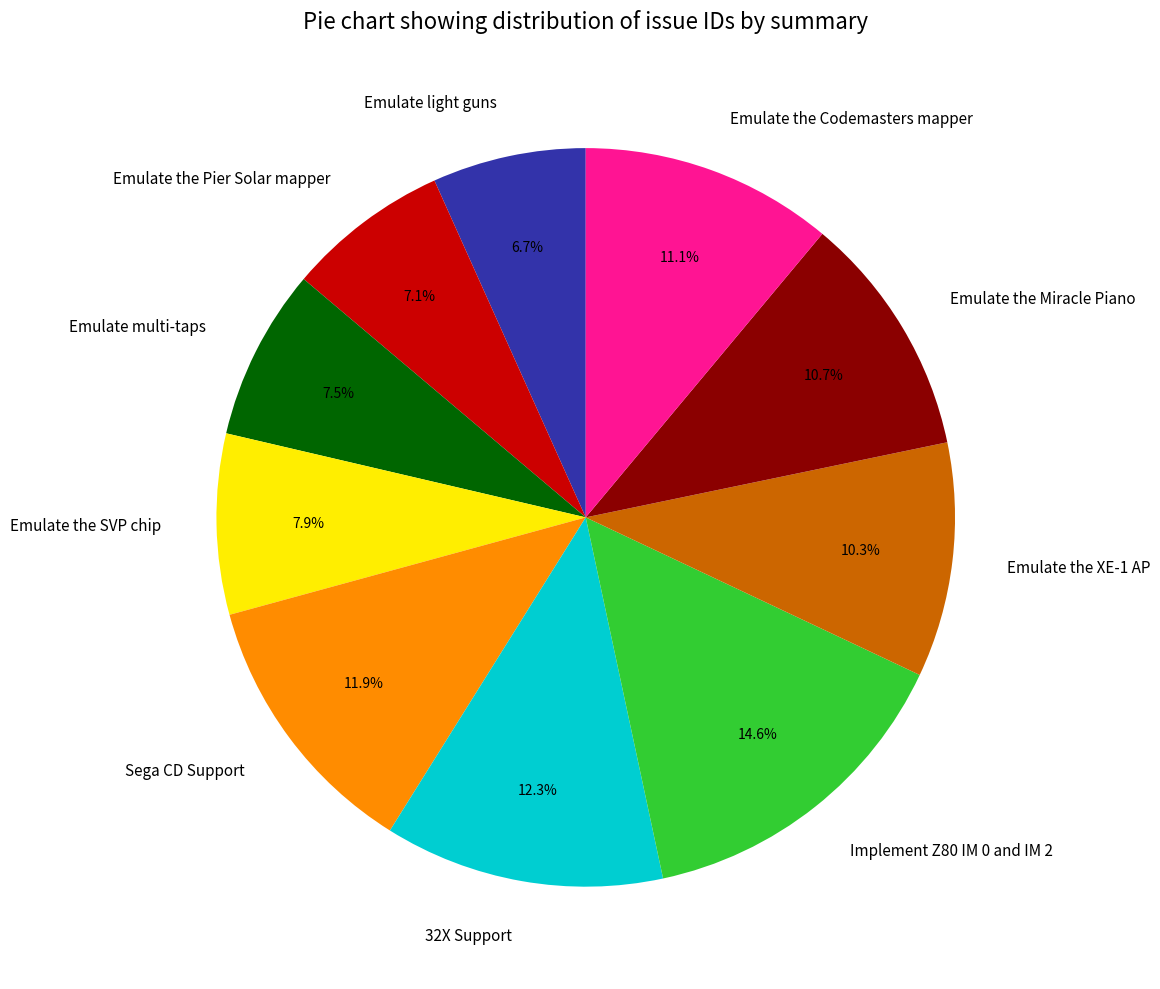

True or false: Sega CD Support accounts for 1% of the total.

False